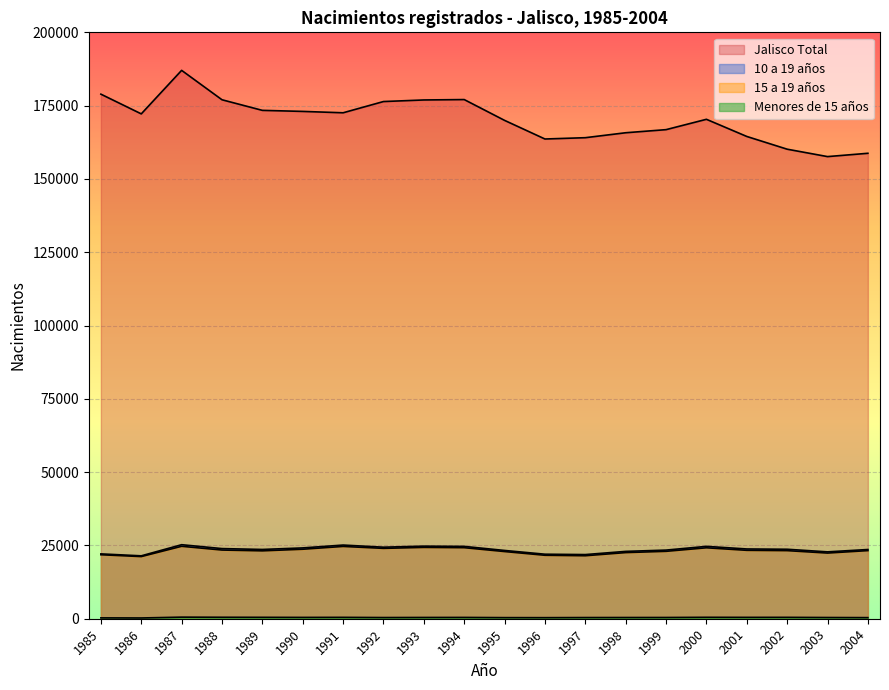

What is the total value across all series at 1986?

215092